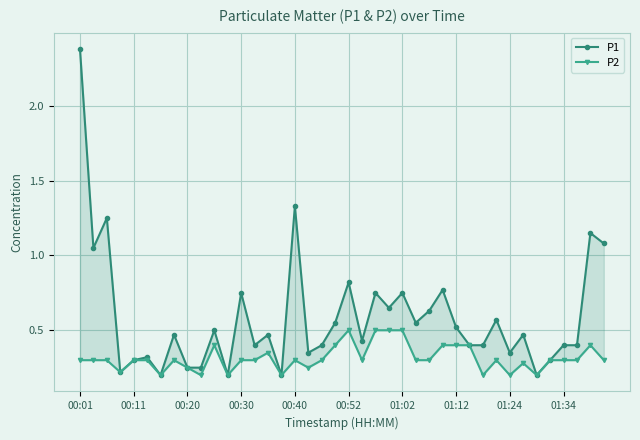

At which category is the sum across all series the highest?

00:01